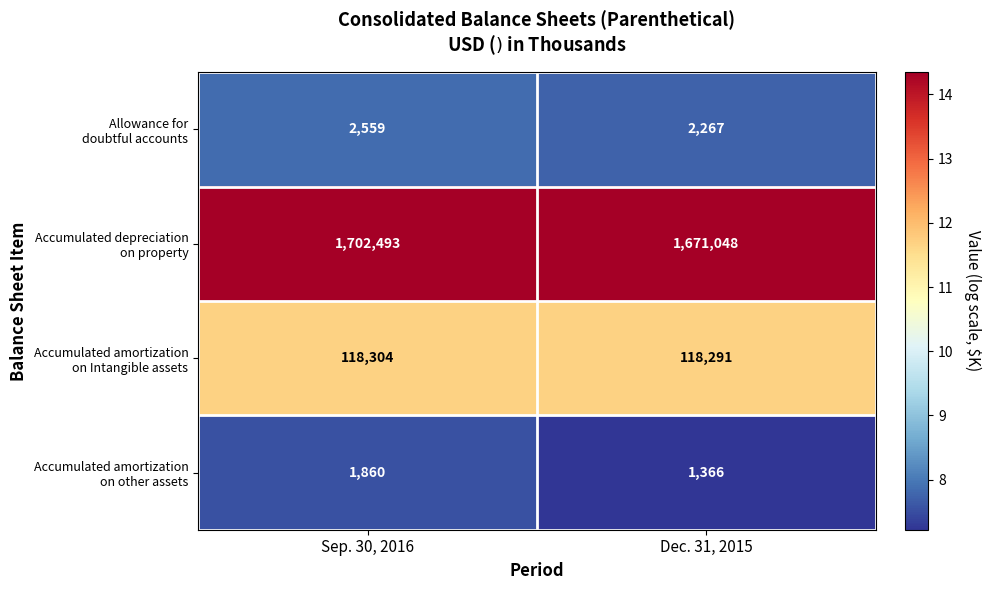

What is the difference between the highest and lowest values at Dec. 31, 2015?

1669682